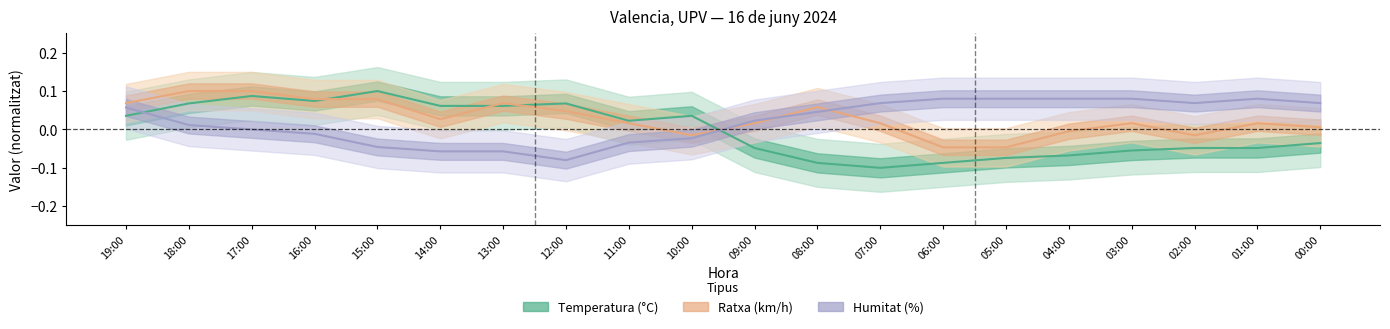

How many lines are shown in the chart?

3